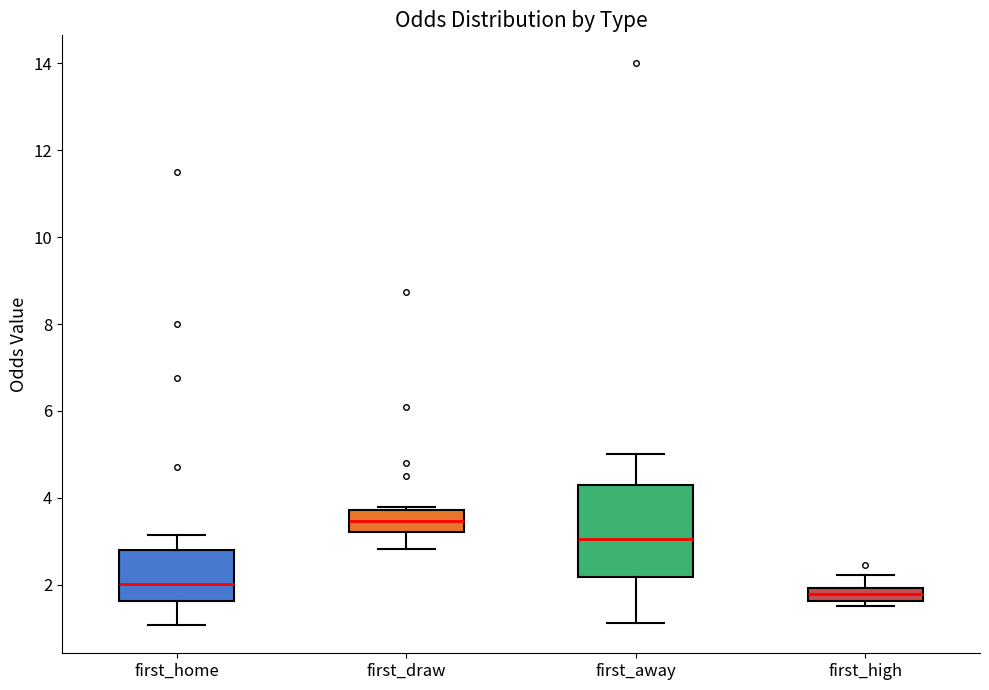

Which box has the highest median line?

first_draw